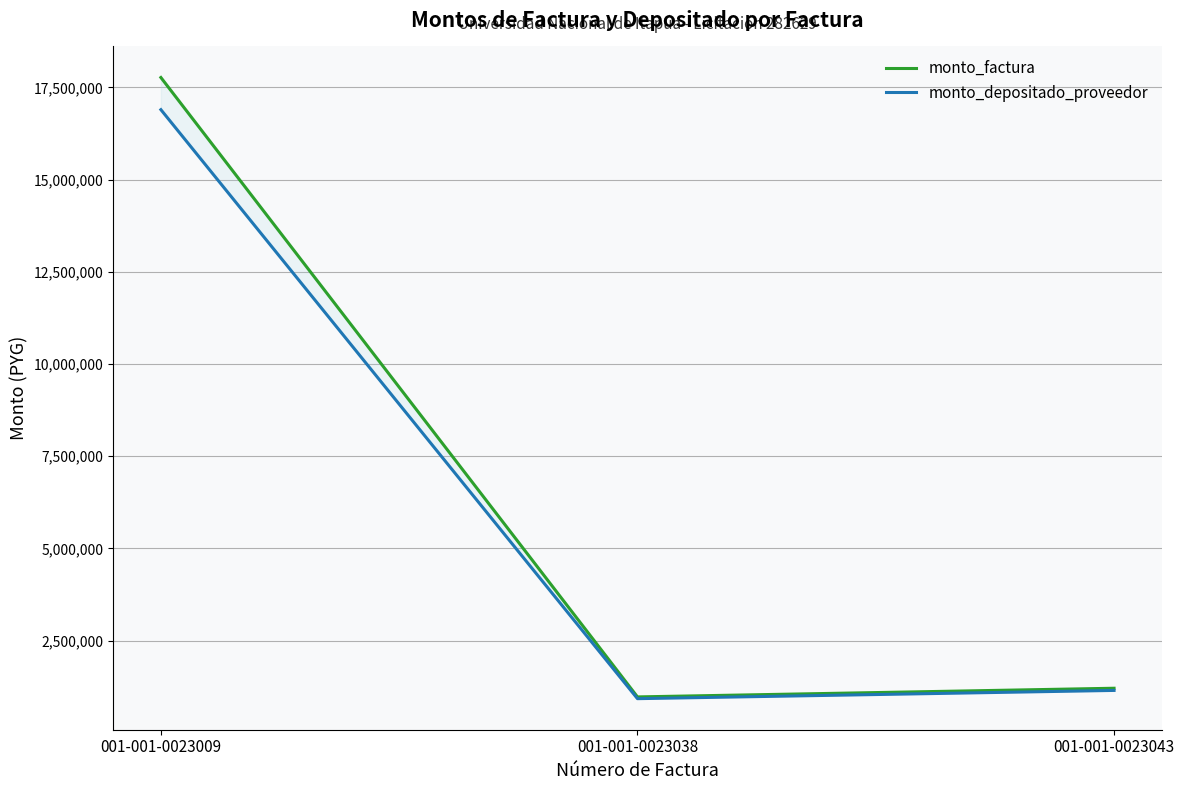

Reading left to right, what are all the values shown in this chart?

monto_factura: 001-001-0023009=17770000	001-001-0023038=972000	001-001-0023043=1207000
monto_depositado_proveedor: 001-001-0023009=16897655	001-001-0023038=924283	001-001-0023043=1147748